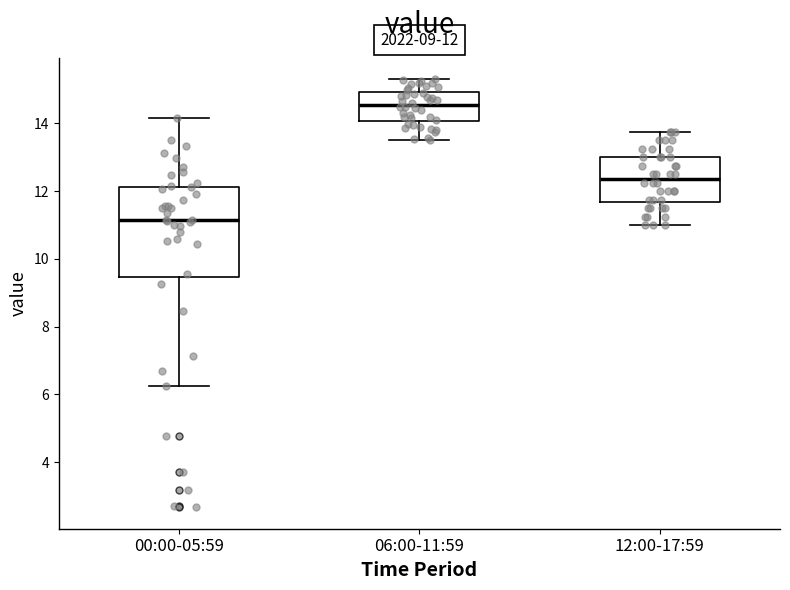

Which box's median line is the highest?

06:00-11:59